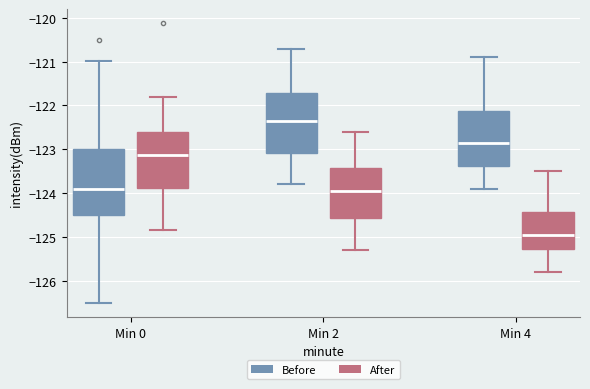

Reading left to right, read every box against the y-axis: the position of its median line, the range the box covers, and the ends of its whiskers. The values are not printed on the chart, so give them approximately, as read against the axis.

Min 0 (Before): median -123.9, box -124.5 to -123.0, whiskers -126.5 to -121.0
Min 0 (After): median -123.1, box -123.9 to -122.6, whiskers -124.8 to -121.8
Min 2 (Before): median -122.3, box -123.1 to -121.7, whiskers -123.8 to -120.7
Min 2 (After): median -123.9, box -124.6 to -123.4, whiskers -125.3 to -122.6
Min 4 (Before): median -122.8, box -123.4 to -122.1, whiskers -123.9 to -120.9
Min 4 (After): median -124.9, box -125.3 to -124.4, whiskers -125.8 to -123.5